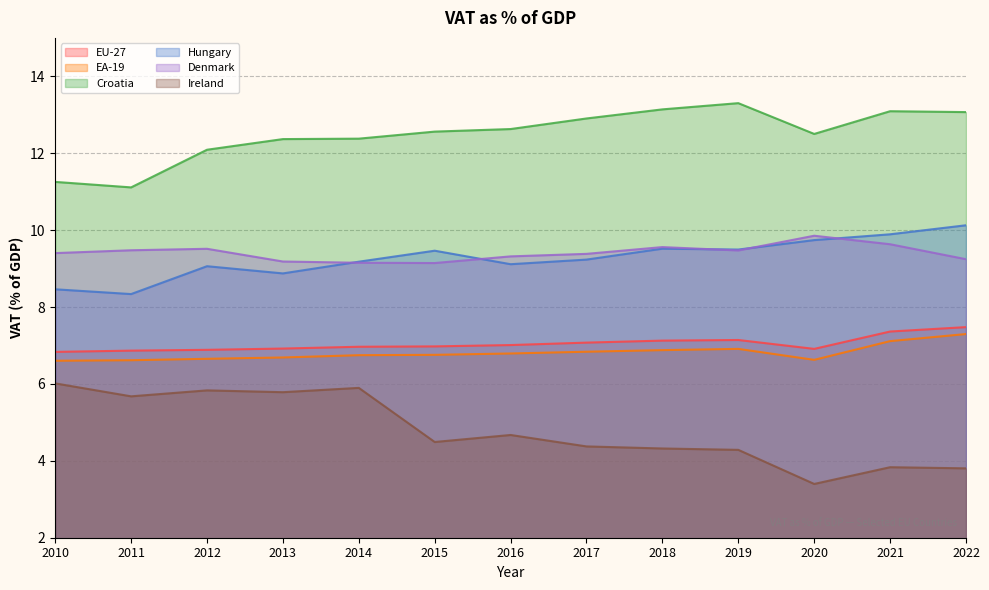

True or false: EA-19 and Ireland cross at least once.

False